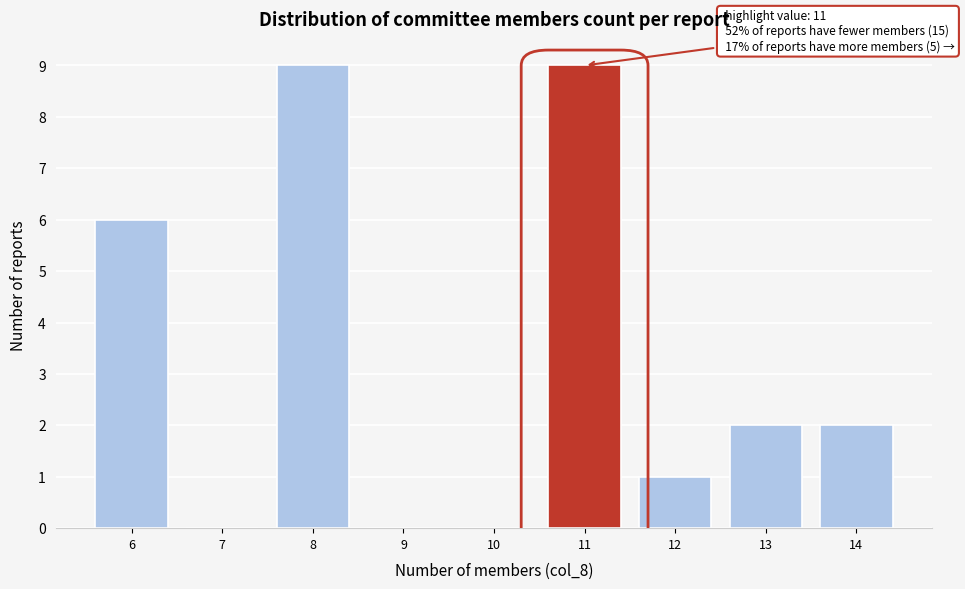

Reading right to left, what are all the values shown in this chart?

14=2	13=2	12=1	11=9	10=0	9=0	8=9	7=0	6=6